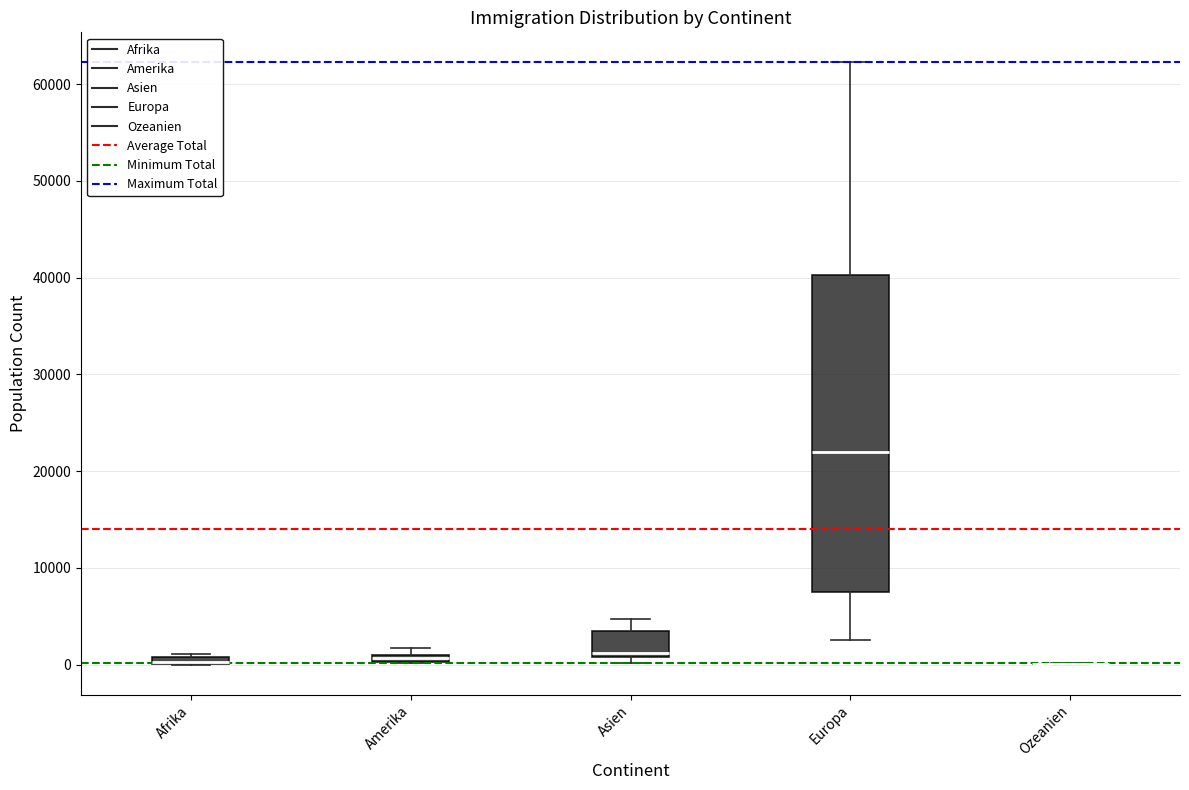

Where is the lower edge of the box for Amerika on the y-axis? The values are not printed on the chart, so give them approximately, as read against the axis.

0